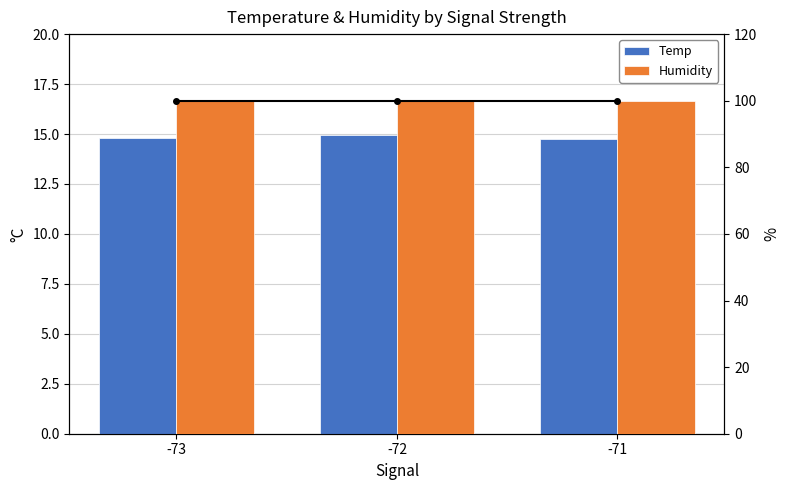

Rank the series by their maximum value, from lowest to highest.

Temp, Humidity (line), Humidity